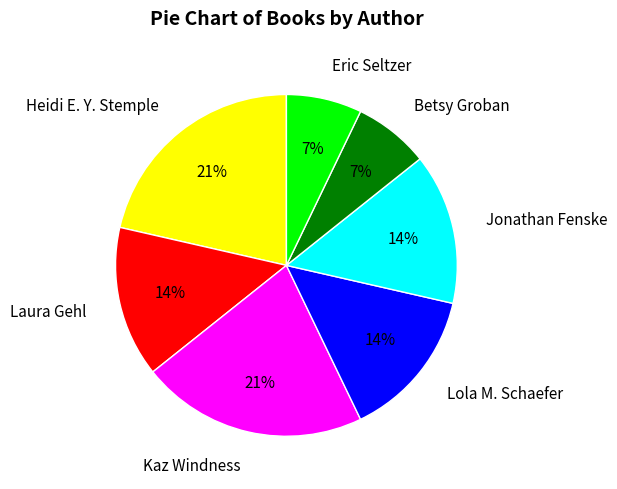

Combined, do Heidi E. Y. Stemple and Laura Gehl account for over 50%?

No